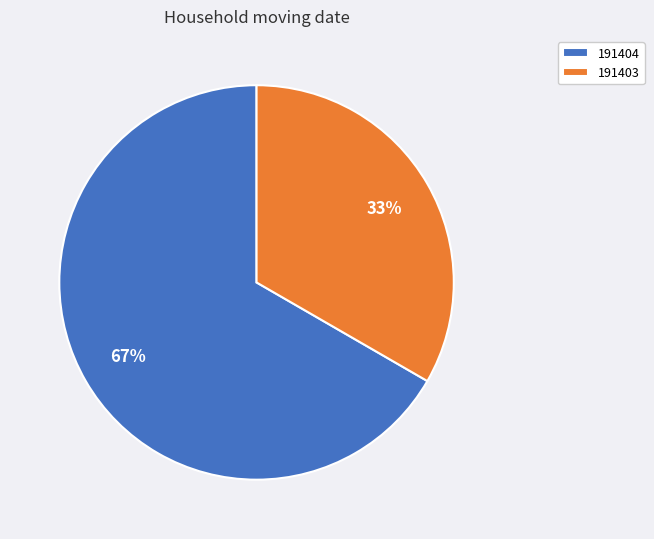

Approximately how many times larger is the value at 191403 compared to 191404?

0.5